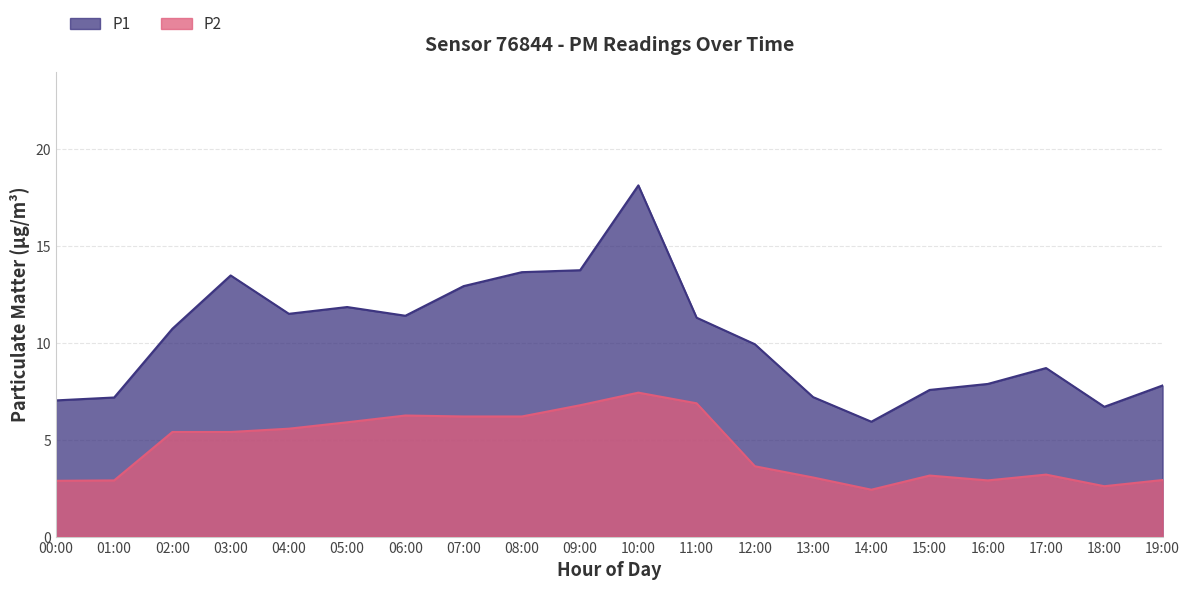

True or false: P2 and P1 intersect in this chart.

False